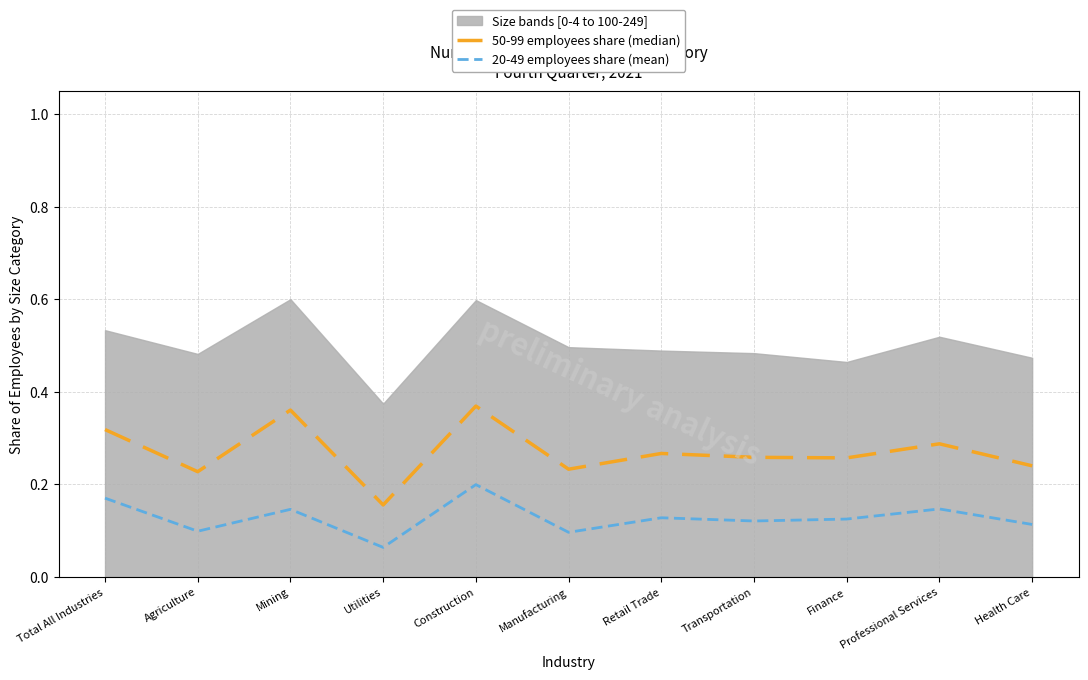

Between Agriculture and Professional Services, which series saw the biggest shift?

50-99 employees share (median)